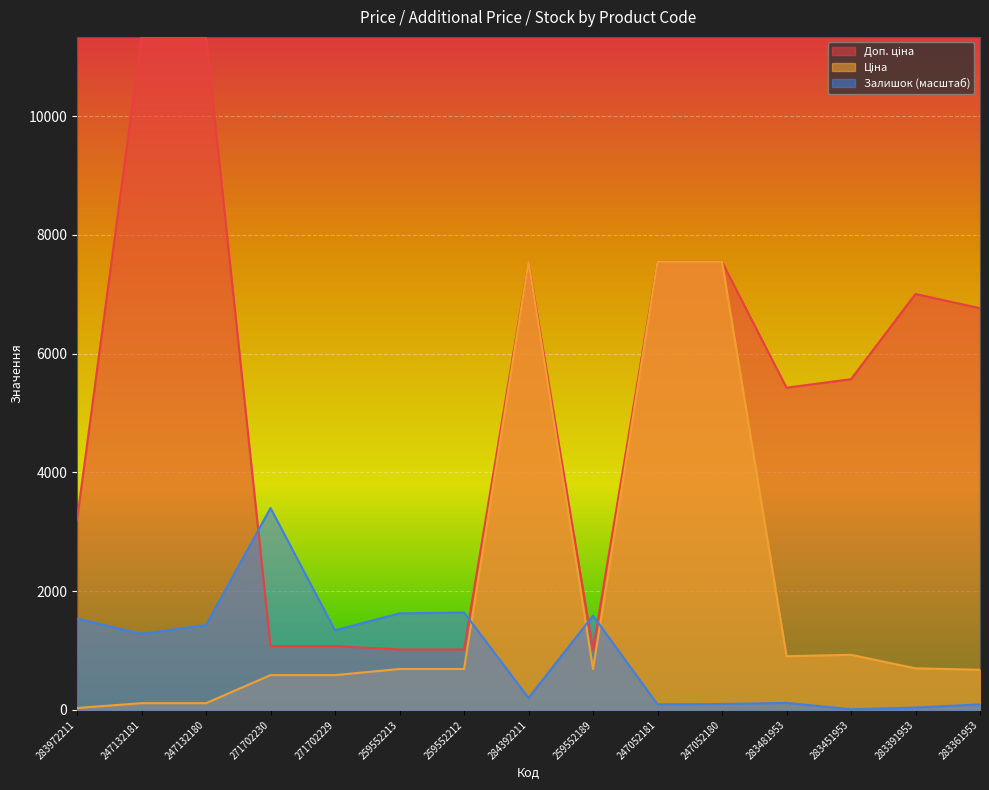

At how many categories does at least one series exceed 1833?

11